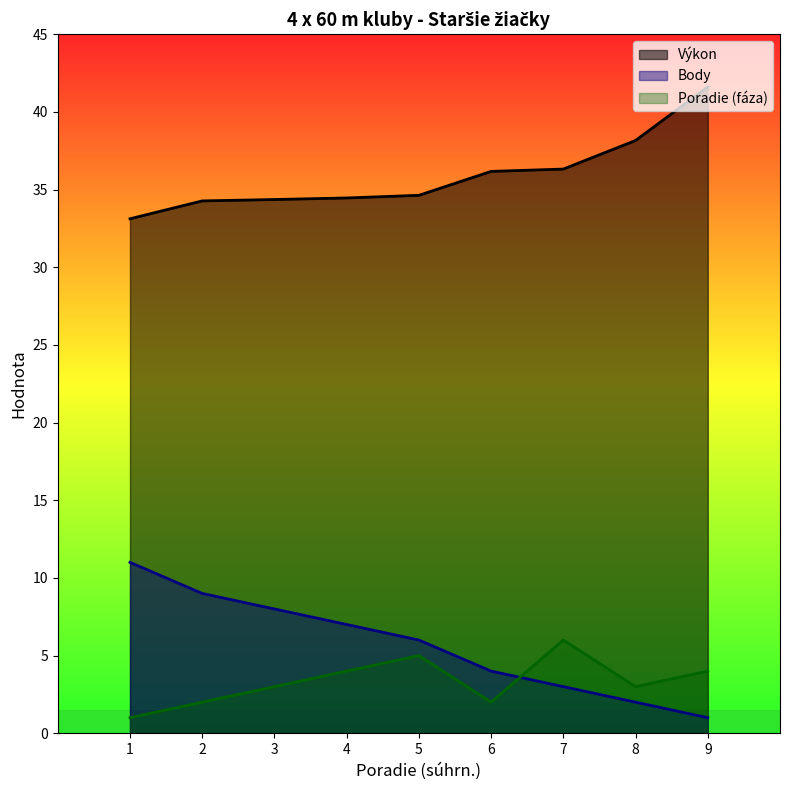

Where does the Poradie (fáza) series first go above 3?

4